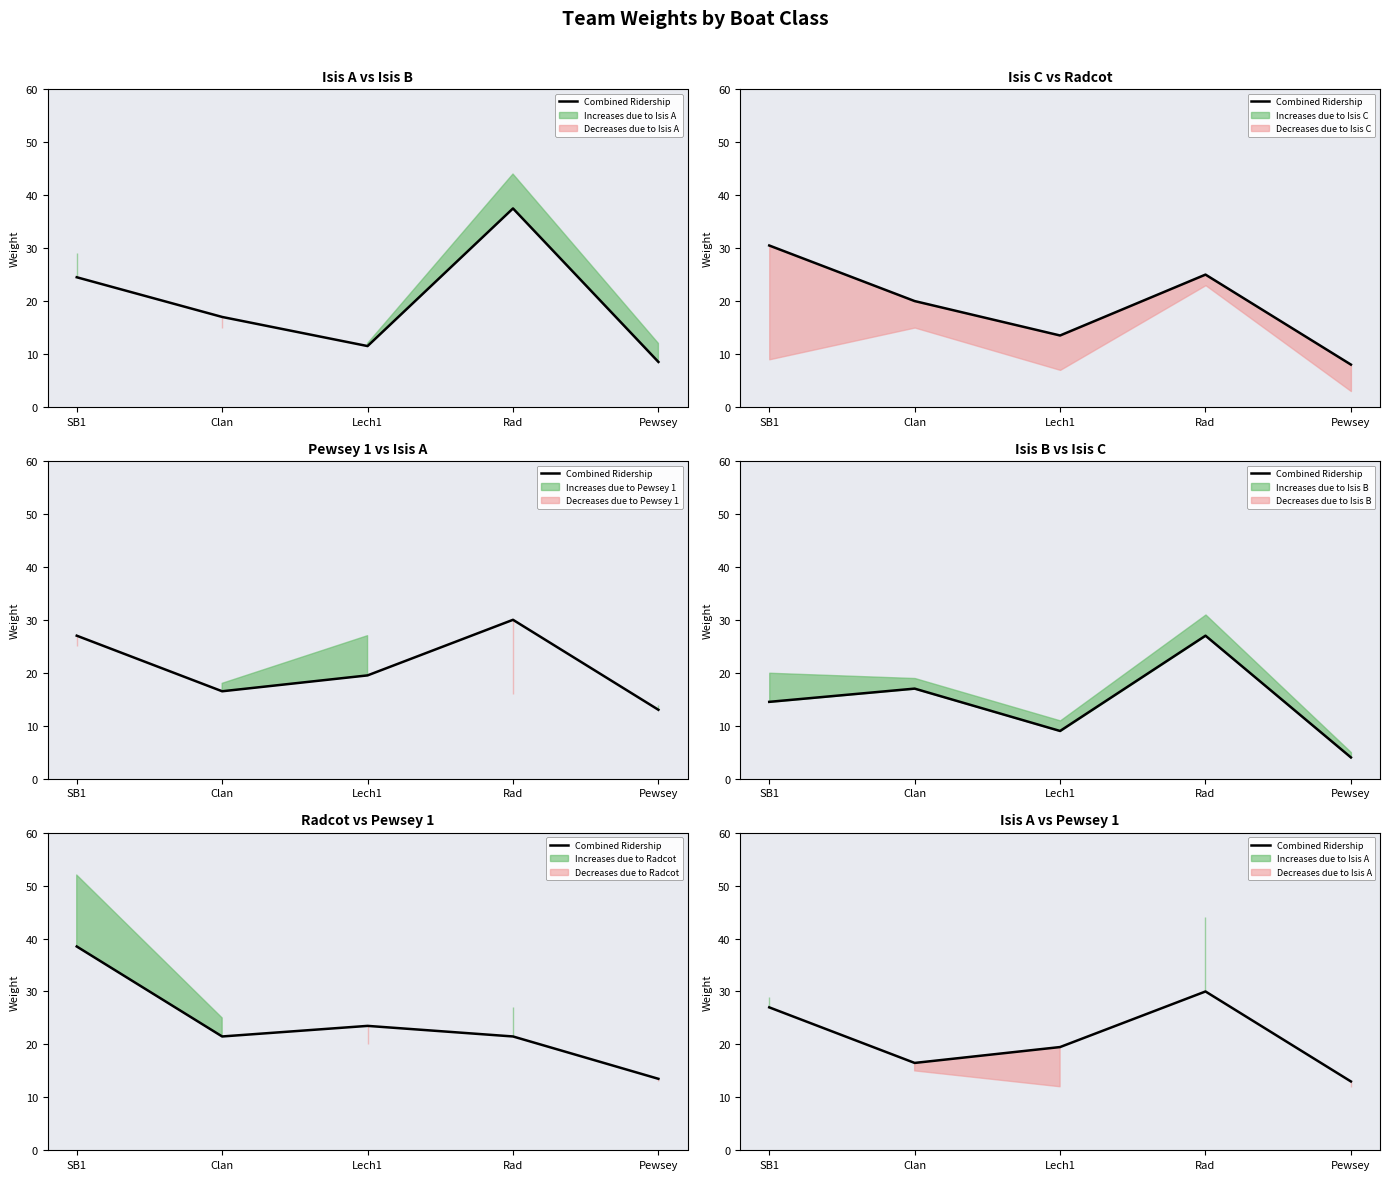

What is the value of the 4th point from the left?

30.0